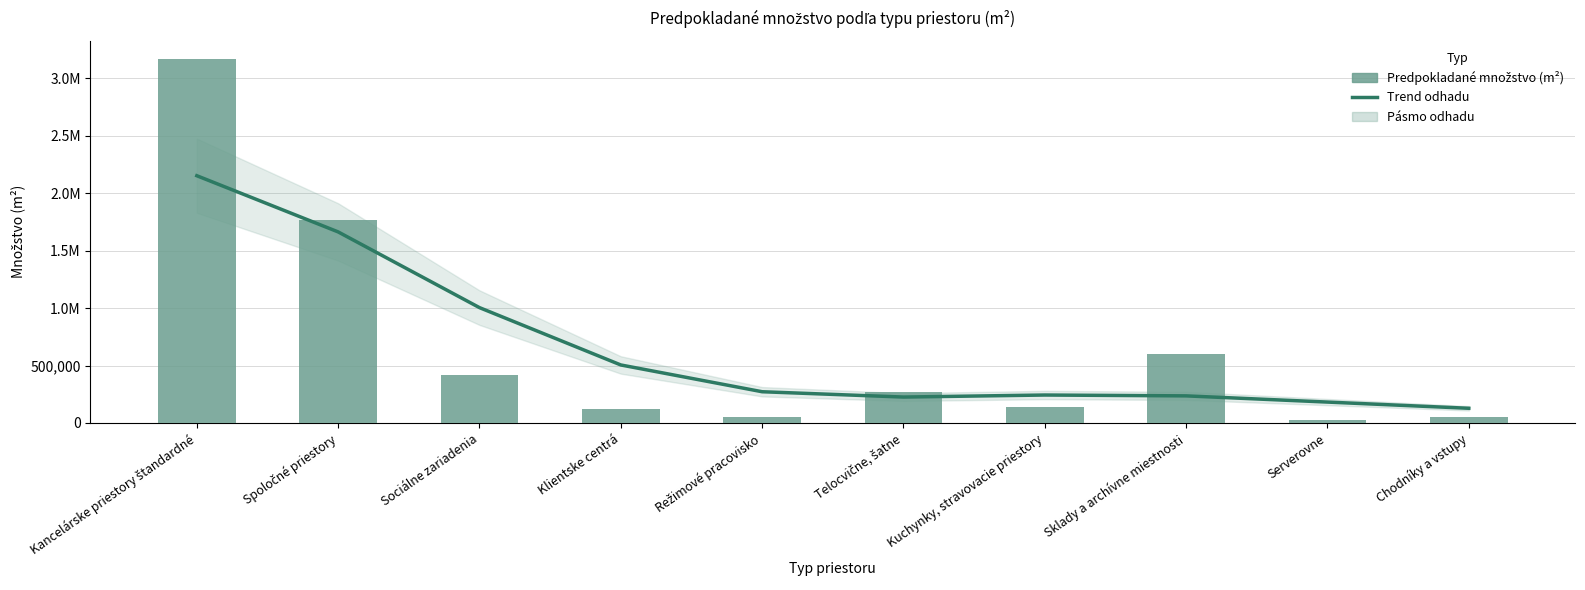

Between Chodníky a vstupy and Sklady a archívne miestnosti, which is larger?

Sklady a archívne miestnosti